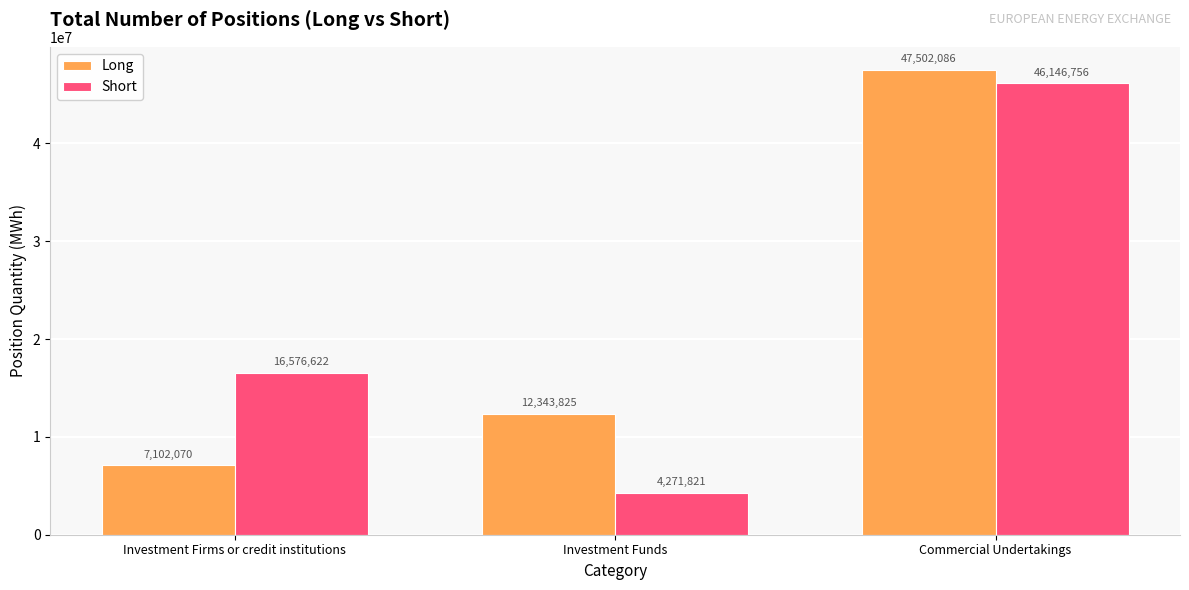

Between Investment Funds and Commercial Undertakings, which series saw the biggest shift?

Short